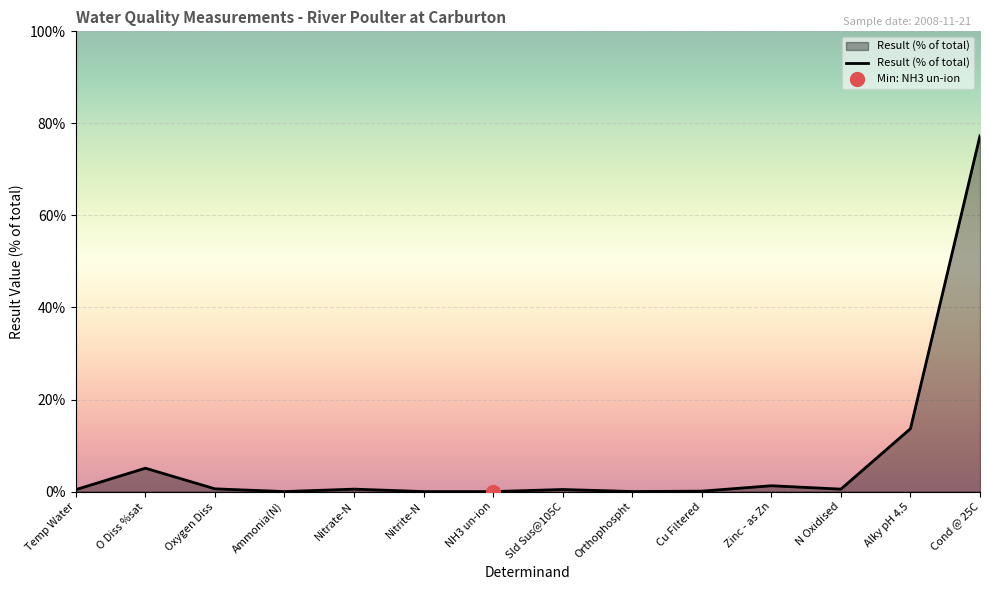

Rank the categories by value from lowest to highest.

NH3 un-ion, Nitrite-N, Ammonia(N), Orthophospht, Cu Filtered, Temp Water, Sld Sus@105C, Nitrate-N, N Oxidised, Oxygen Diss, Zinc - as Zn, O Diss %sat, Alky pH 4.5, Cond @ 25C